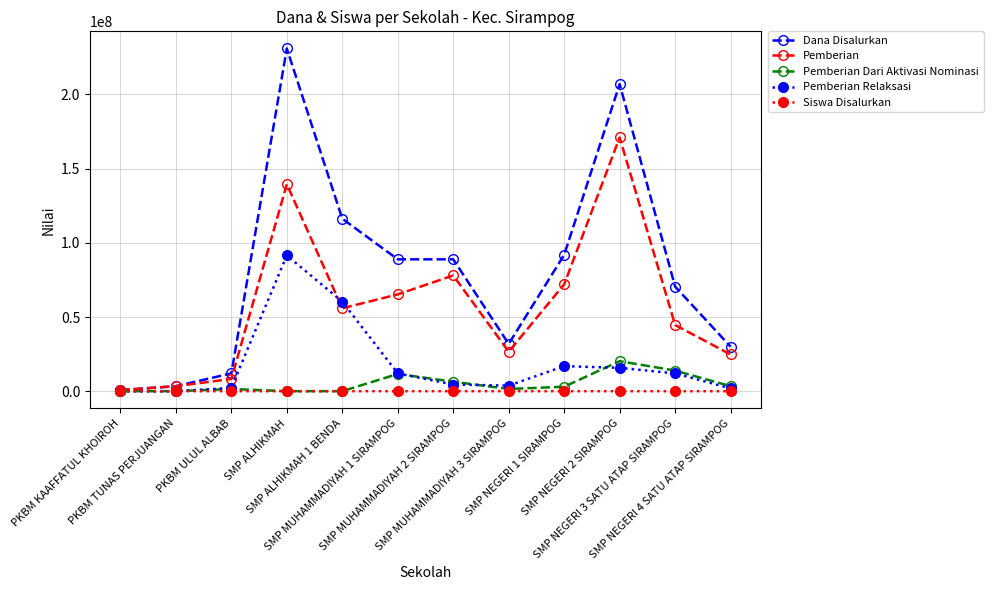

Which series has the largest range (max minus min)?

Dana Disalurkan